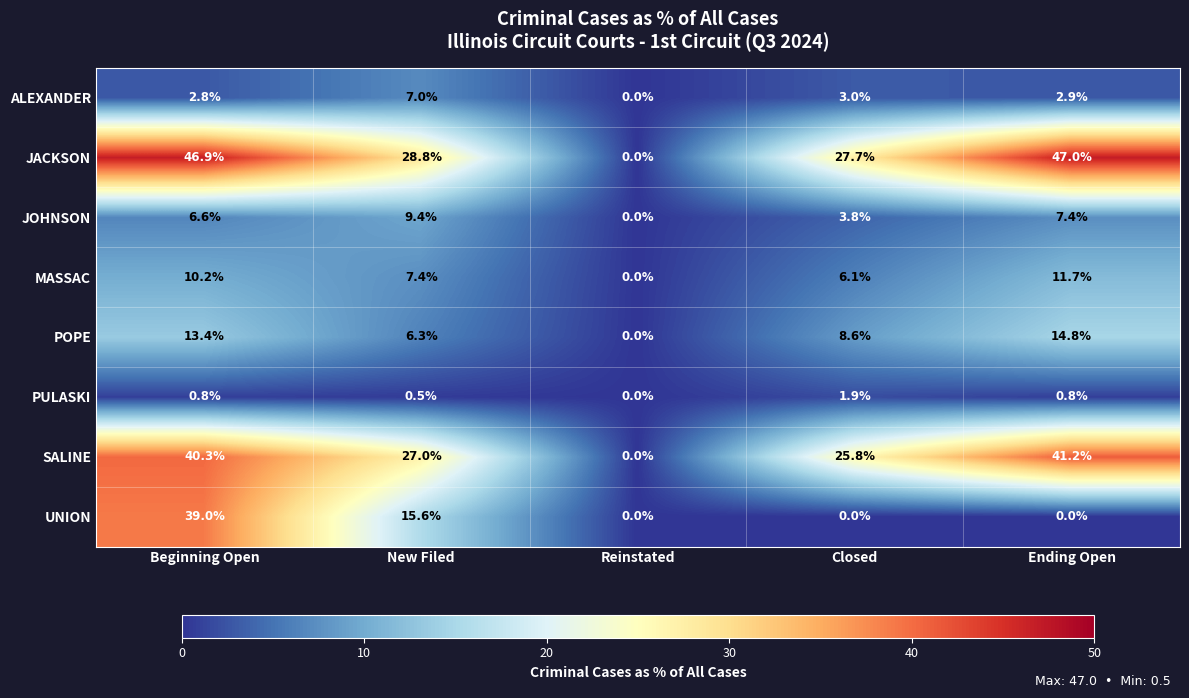

What is the average value of the PULASKI series?

0.8